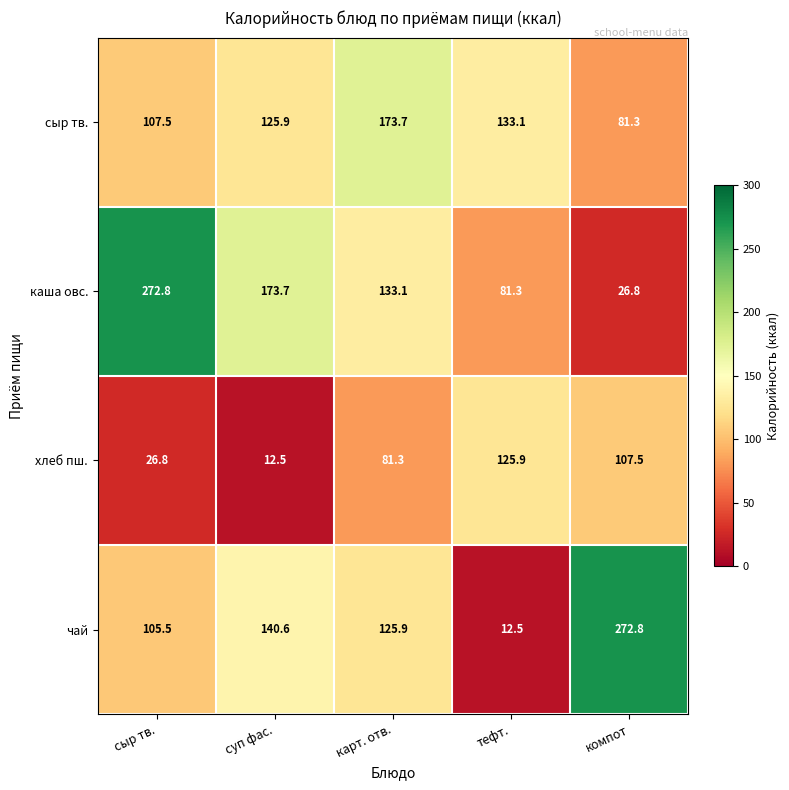

Is it true that чай equals 140.6 at суп фас.?

True